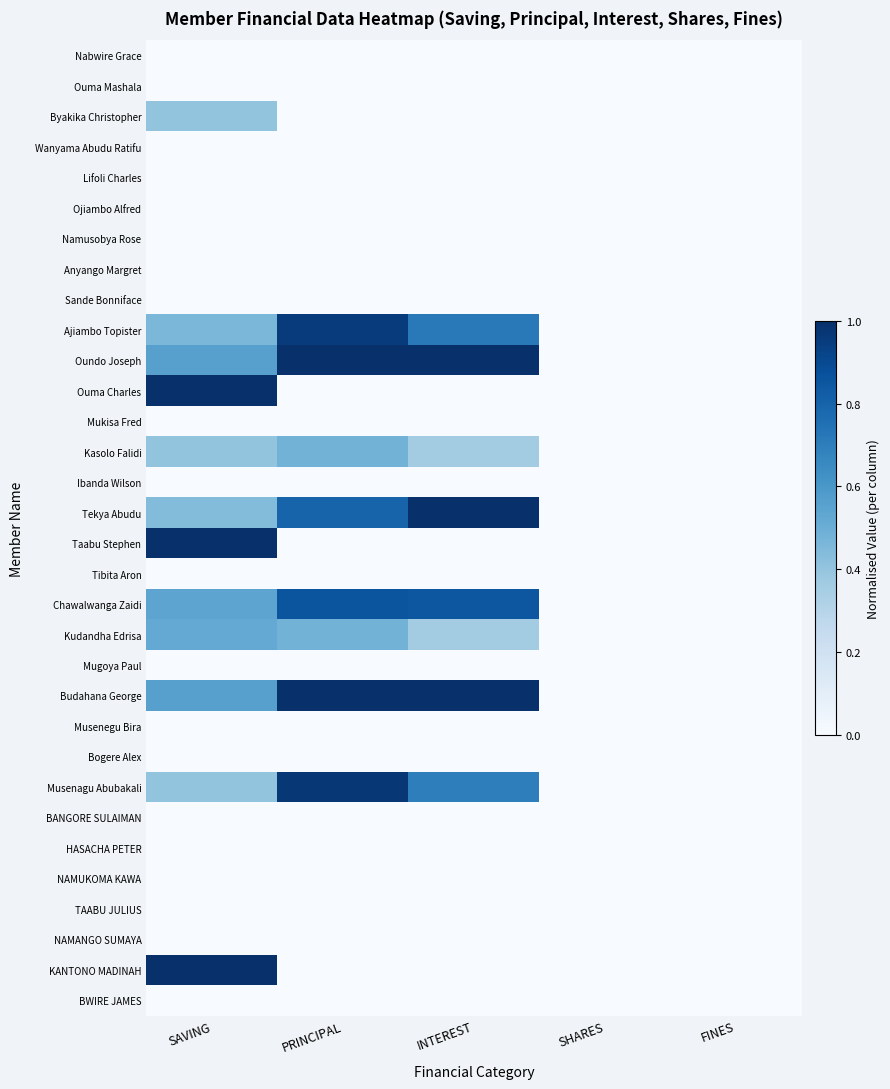

How many data points does each series have?

5